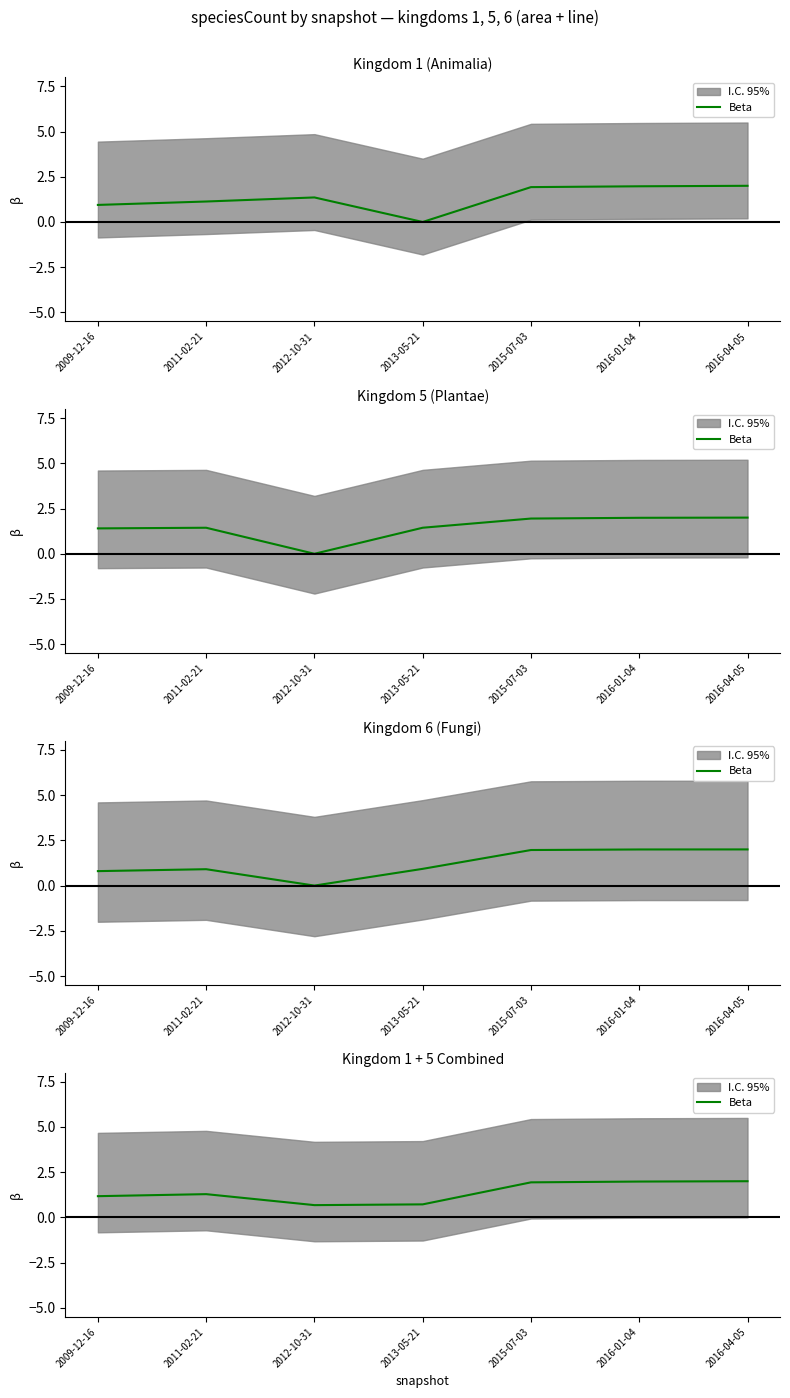

At which label does the data first exceed 1?

2009-12-16